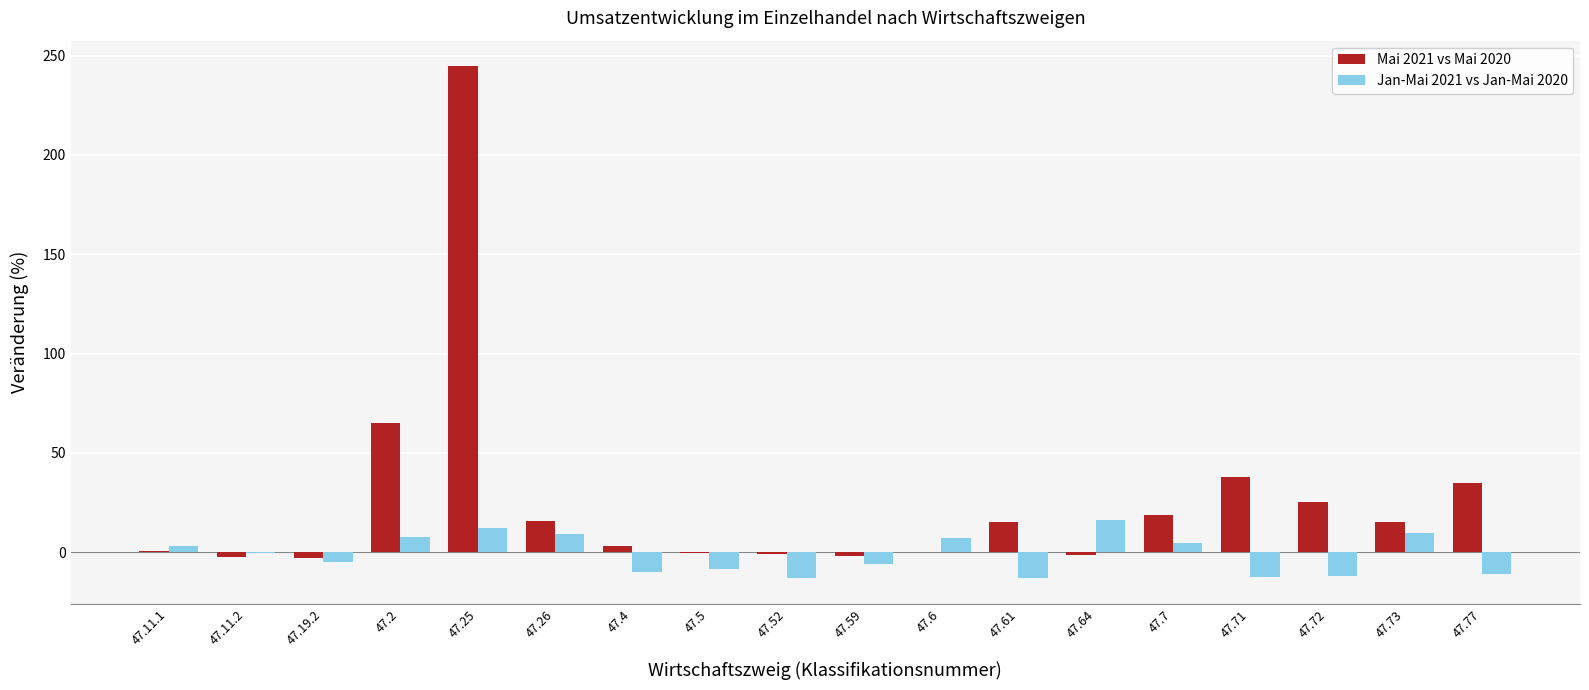

Between 47.26 and 47.61, which series saw the biggest shift?

Jan-Mai 2021 vs Jan-Mai 2020